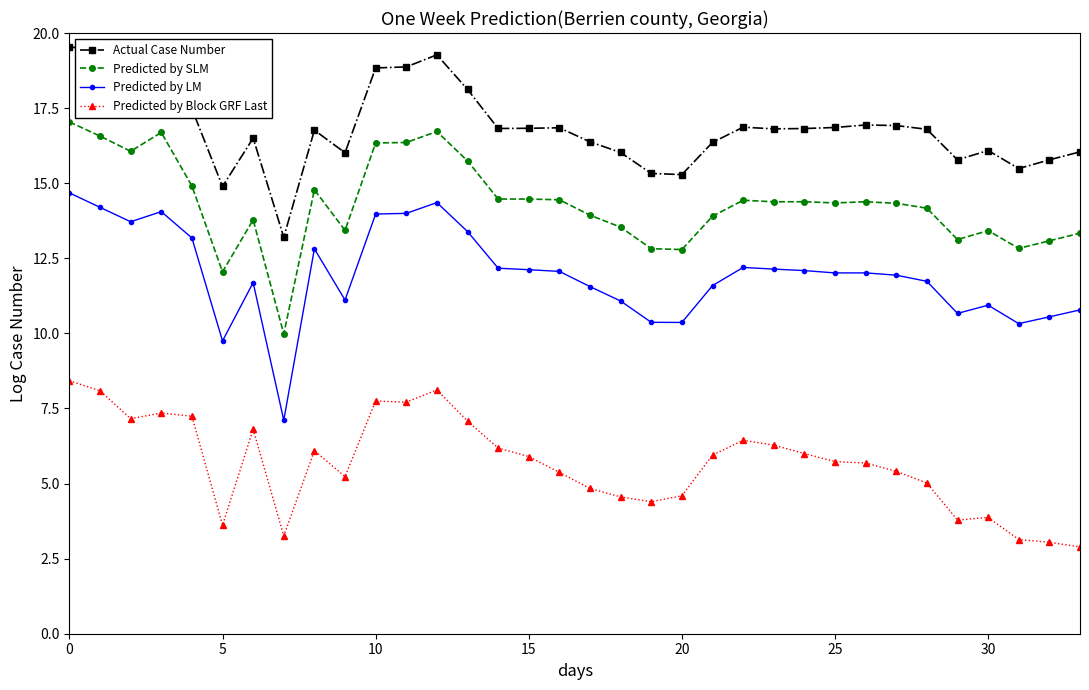

What is the average value of the Predicted by Block GRF Last series?

5.7